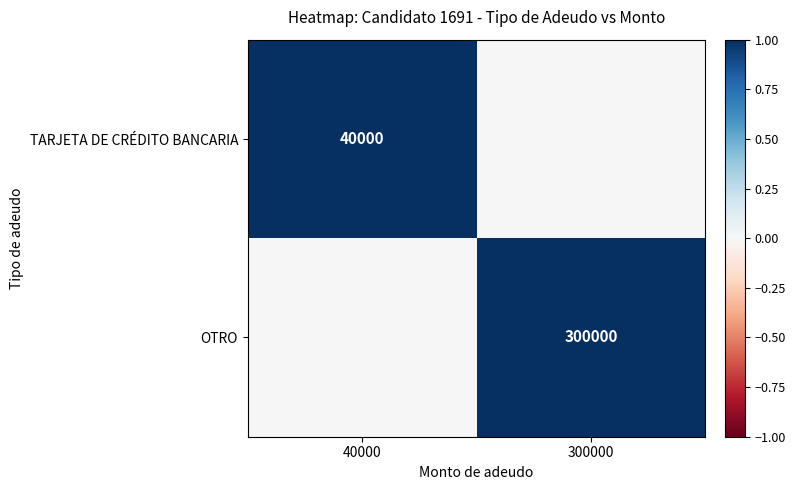

True or false: OTRO has a value of 300000 at 300000.

True